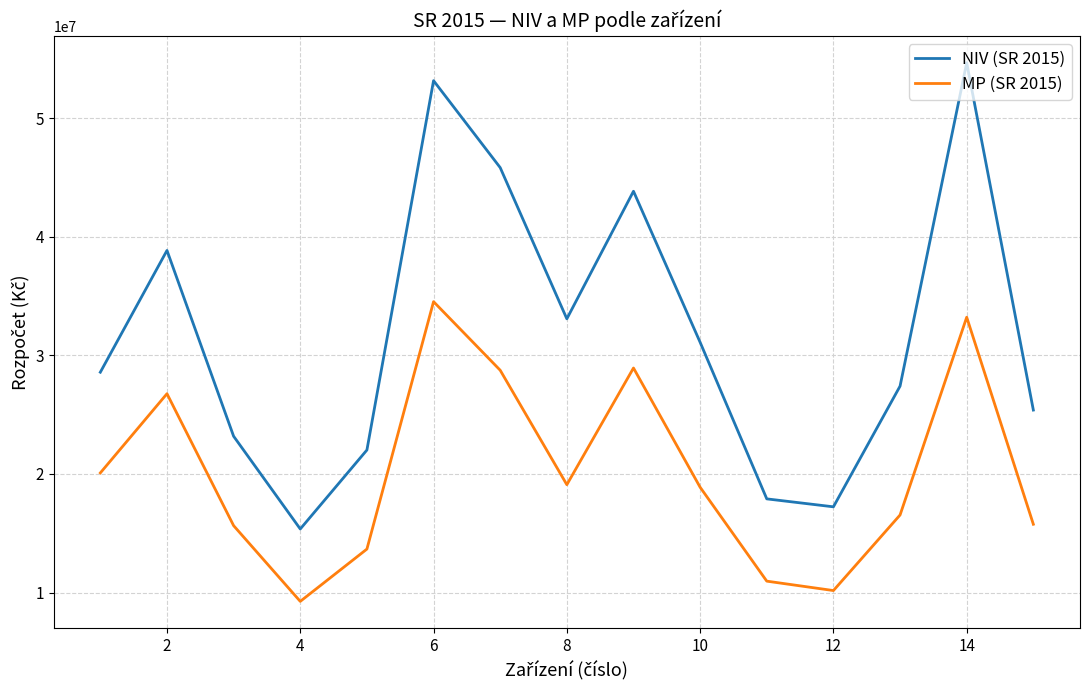

How many categories are shown in the chart?

15